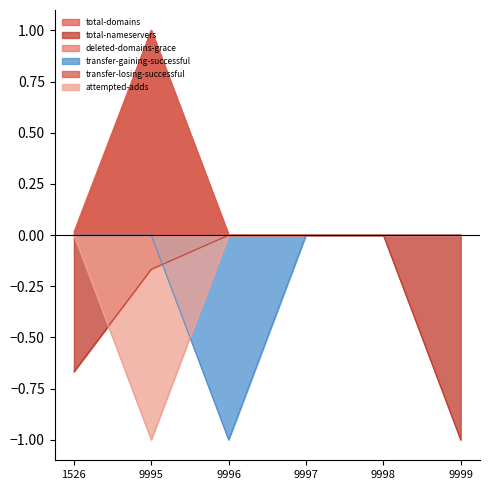

List the labels in order of deleted-domains-grace value, smallest first.

1526, 9997, 9998, 9999, 9996, 9995